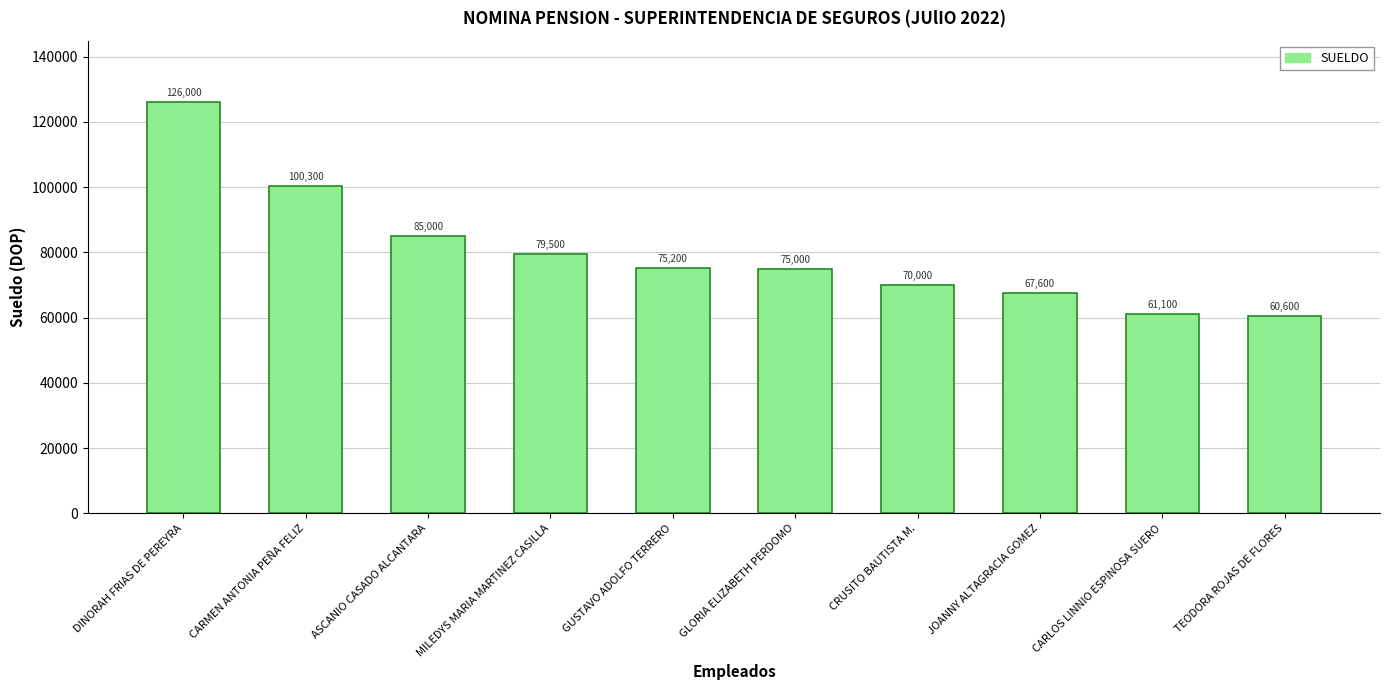

What is the change in value from DINORAH FRIAS DE PEREYRA to CARMEN ANTONIA PEÑA FELIZ?

-25700